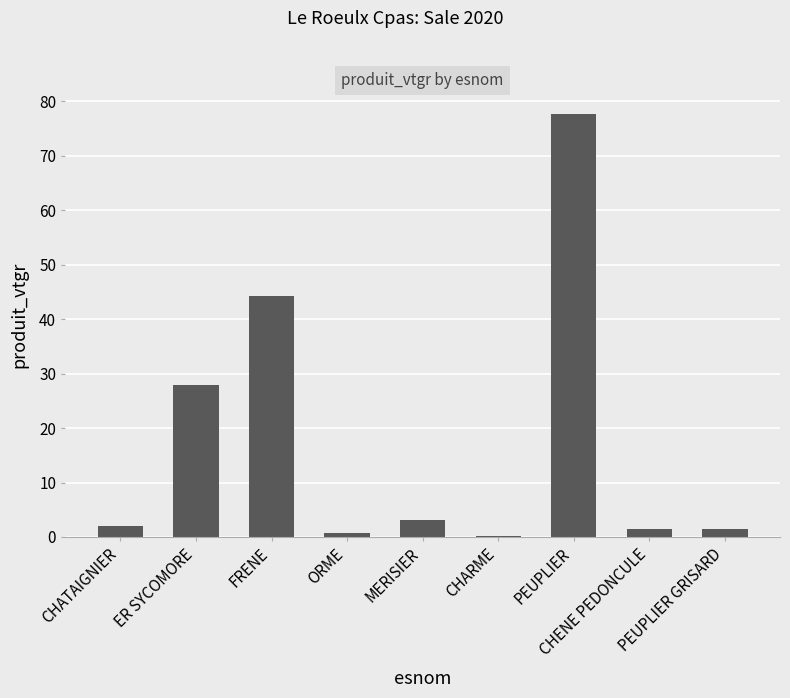

What is the value of the 3rd bar from the left?

44.2